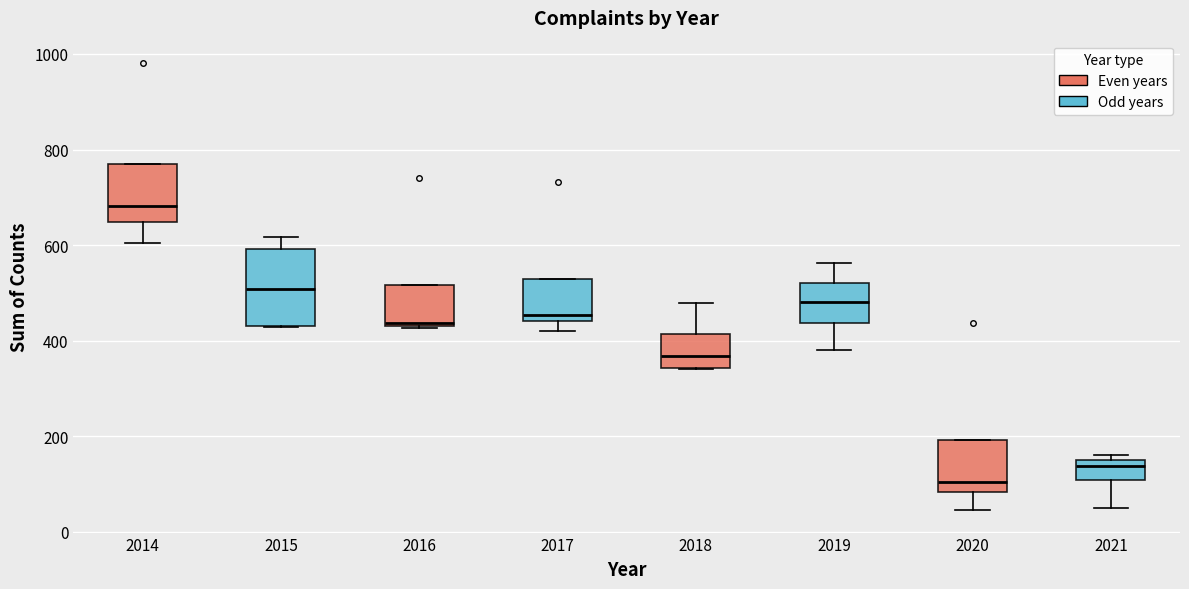

Reading left to right, read every box against the y-axis: the position of its median line, the range the box covers, and the ends of its whiskers. The values are not printed on the chart, so give them approximately, as read against the axis.

2014: median 680, box 640 to 780, whiskers 600 to 780
2015: median 500, box 440 to 600, whiskers 420 to 620
2016: median 440, box 440 to 520, whiskers 420 to 520
2017: median 460, box 440 to 520, whiskers 420 to 520
2018: median 360, box 340 to 420, whiskers 340 to 480
2019: median 480, box 440 to 520, whiskers 380 to 560
2020: median 100, box 80 to 200, whiskers 40 to 200
2021: median 140, box 100 to 160, whiskers 40 to 160 (just above the box's upper edge)